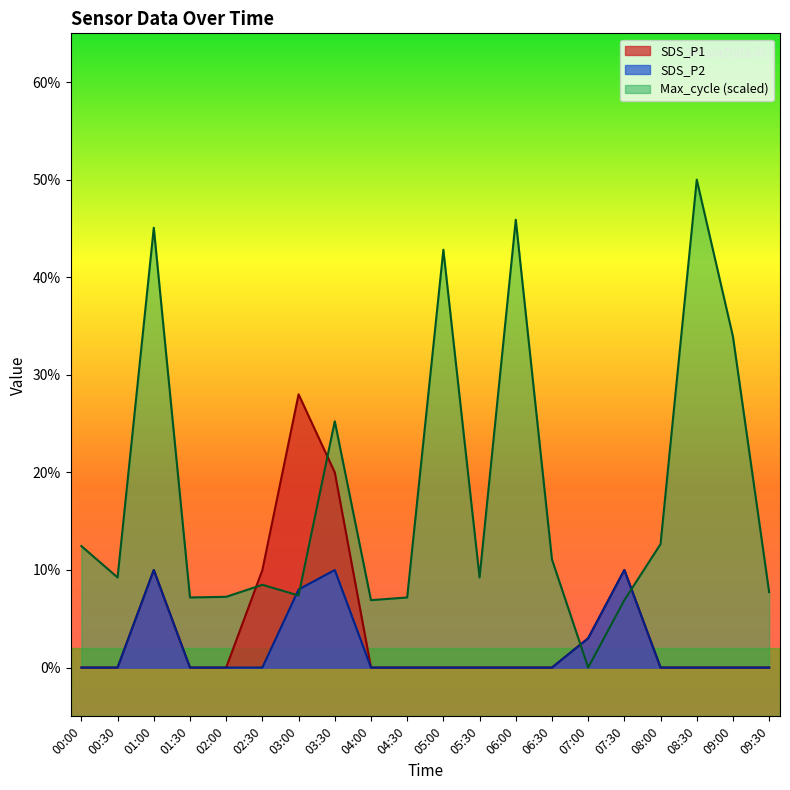

Rank the series by their maximum value, from highest to lowest.

Max_cycle (scaled), SDS_P1, SDS_P2